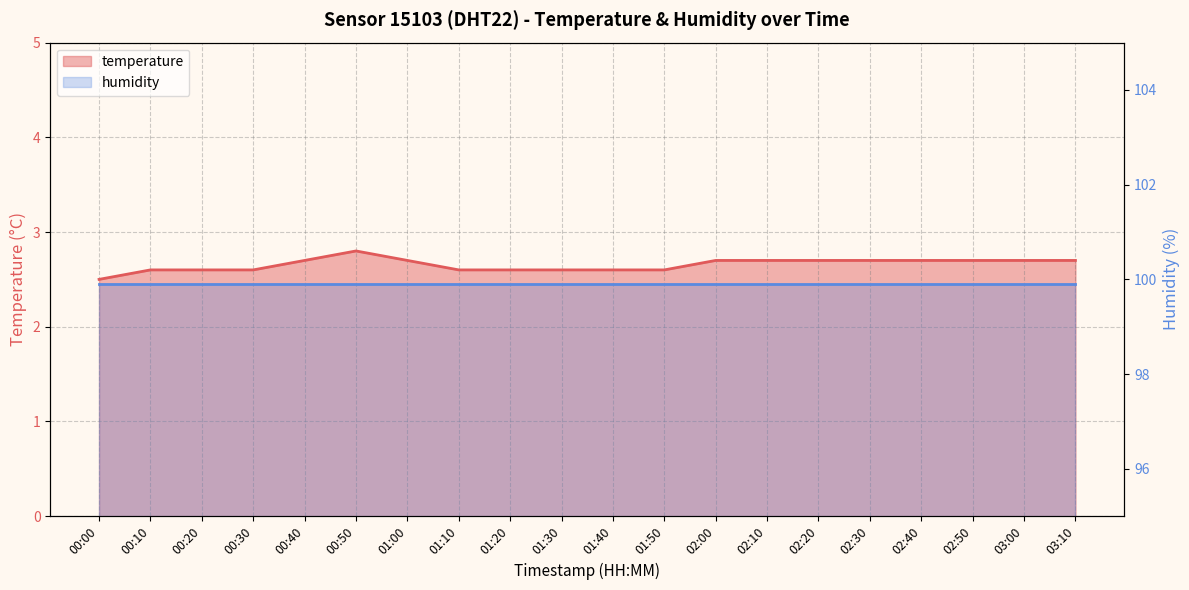

What is the sum of all values?

53.1